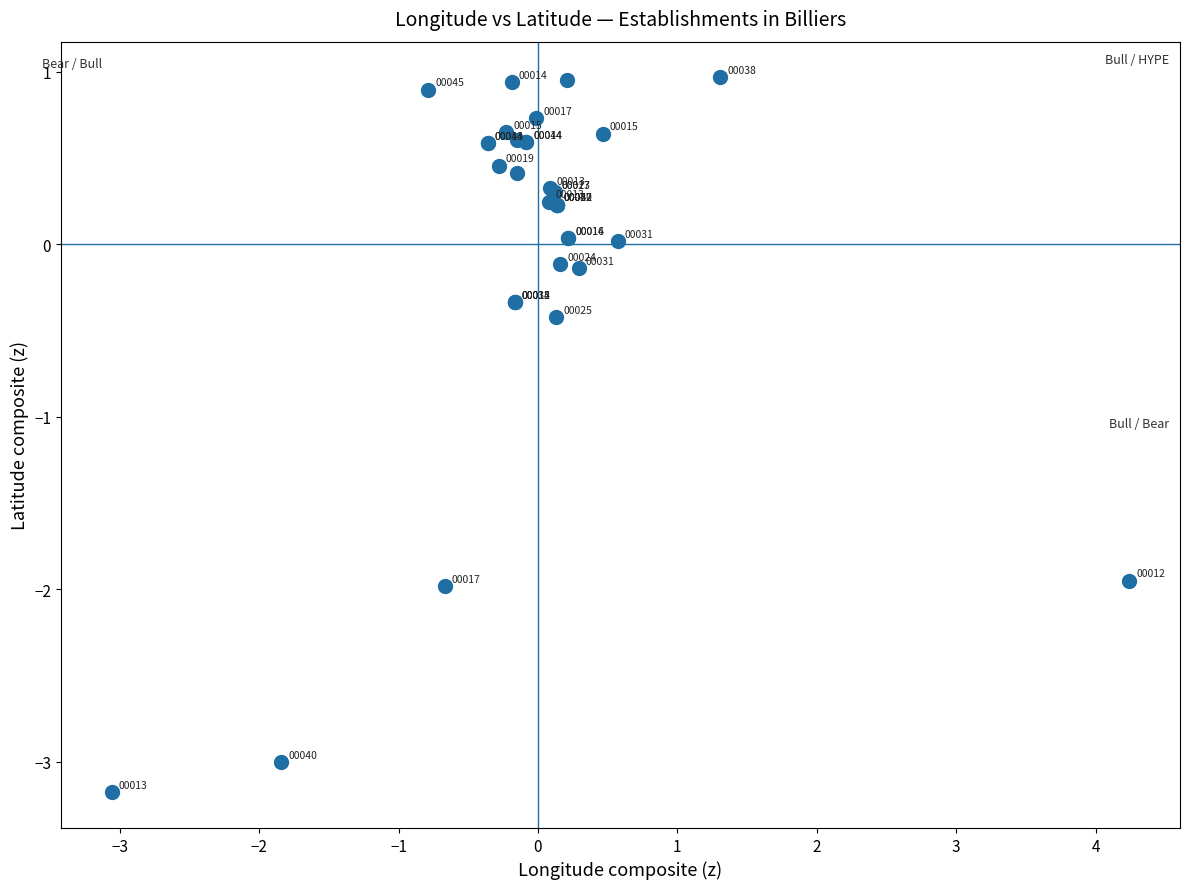

What Y value in the scatter plot is closest to -1?

-0.4